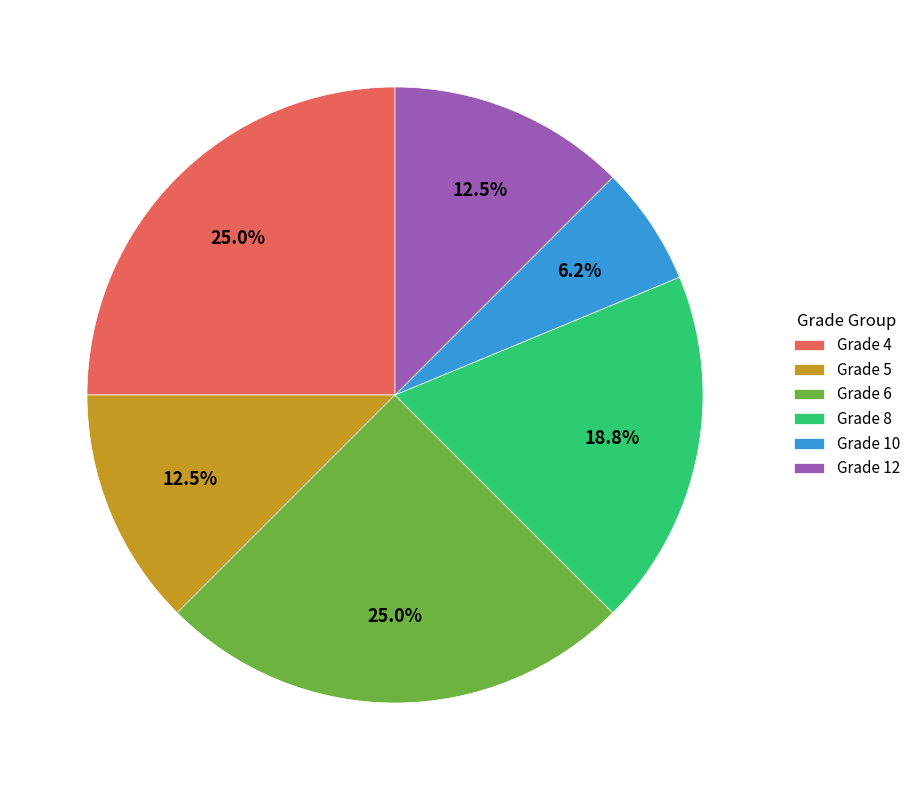

Which category has the smallest portion of the pie?

Grade 10